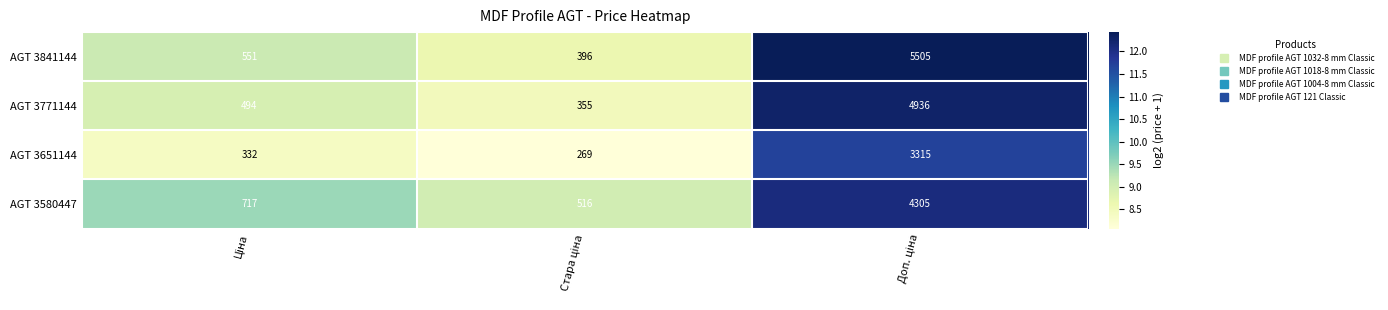

What is the sum of all AGT 3580447 values?

5538